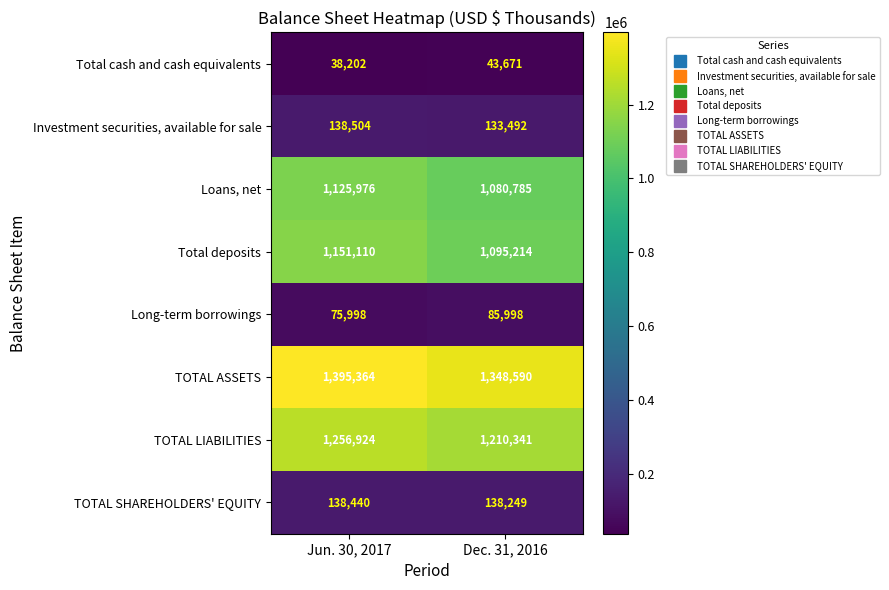

Is the value of Investment securities, available for sale at Dec. 31, 2016 greater than the value of Long-term borrowings at Dec. 31, 2016?

Yes